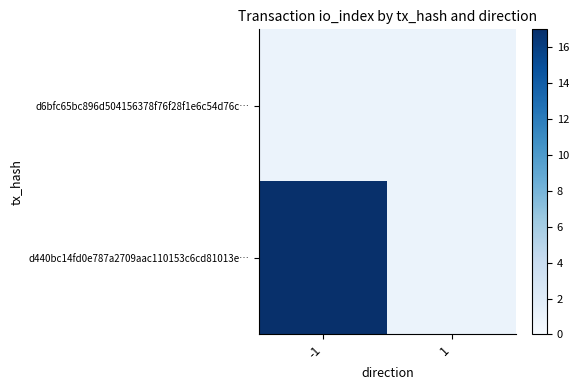

Which series changed the most between -1 and 1?

d440bc14fd0e787a2709aac110153c6cd81013e…